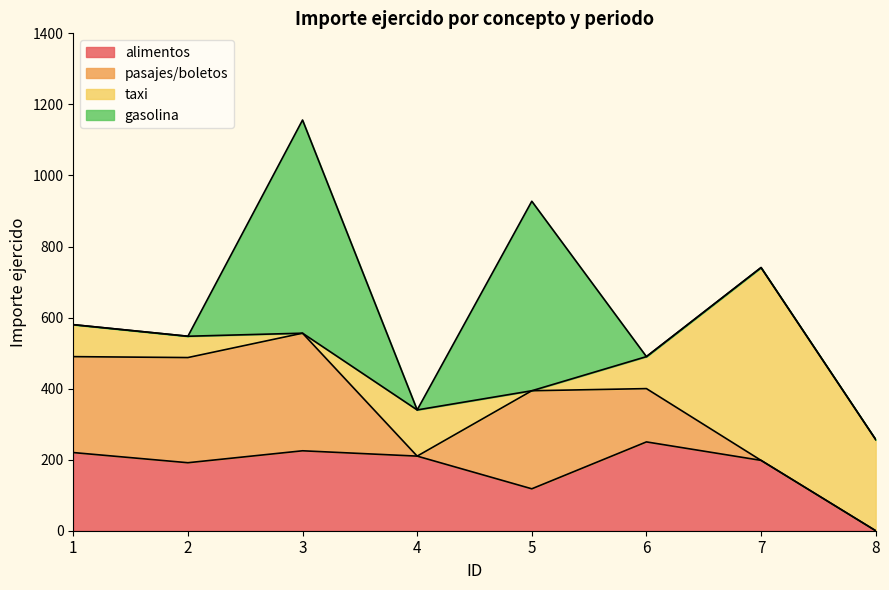

True or false: taxi and alimentos intersect in this chart.

True